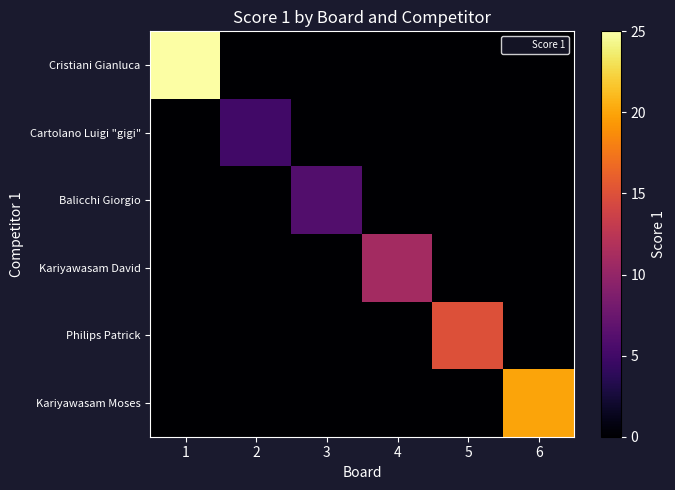

Rank the series at 2 from lowest to highest value.

Cristiani Gianluca, Balicchi Giorgio, Kariyawasam David, Philips Patrick, Kariyawasam Moses, Cartolano Luigi "gigi"